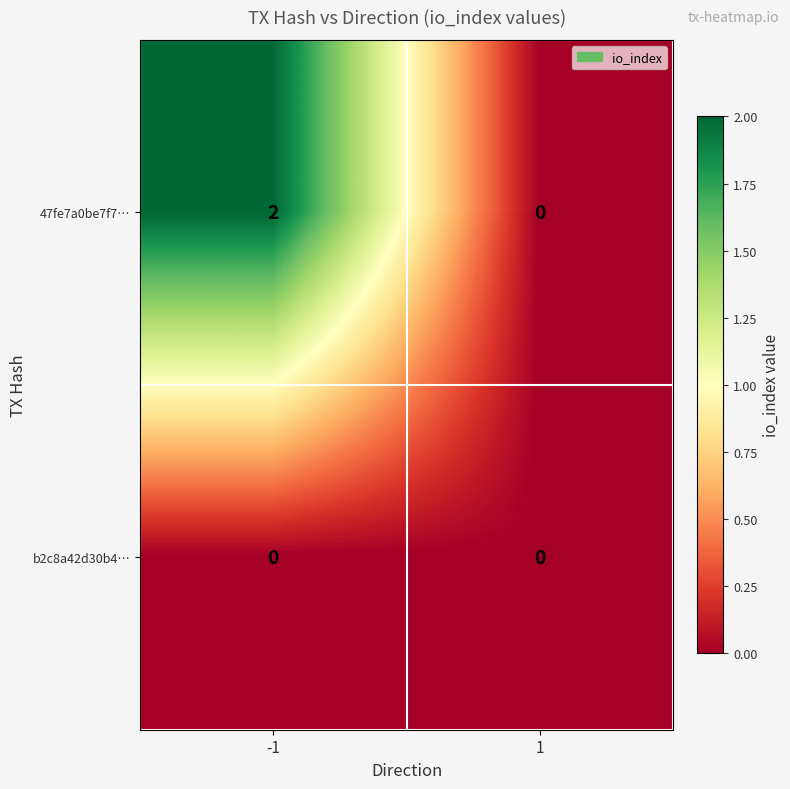

The 47fe7a0be7f7… series shows 0 at 1. True or false?

True